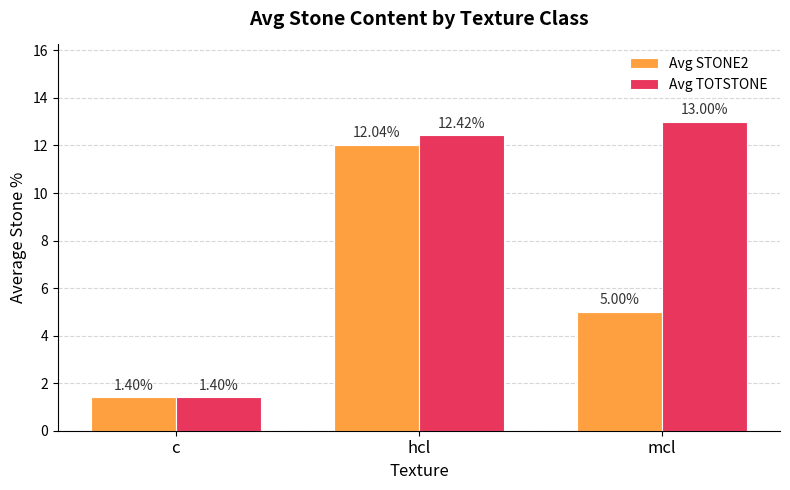

What is the label of the 2nd bar from the right?

hcl